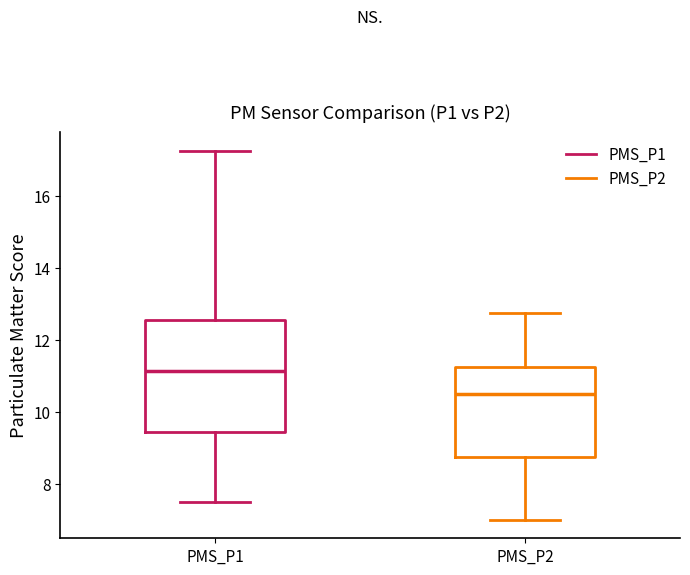

Which box's median line is the highest?

PMS_P1